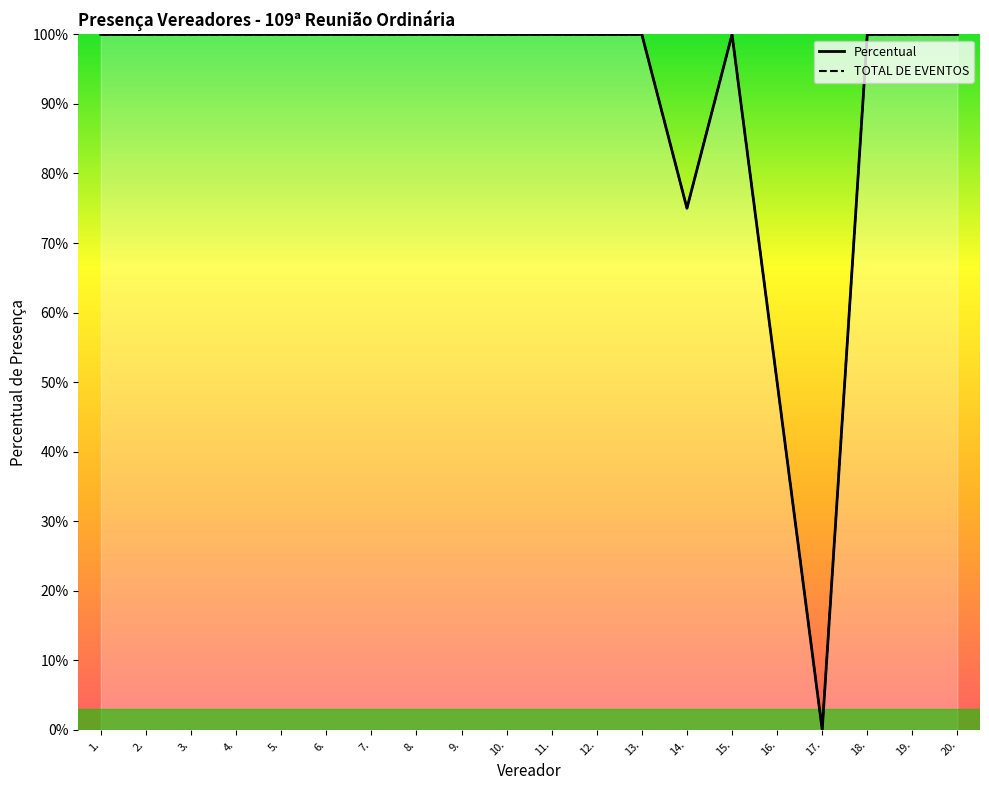

How many data points in TOTAL DE EVENTOS are less than 1?

3